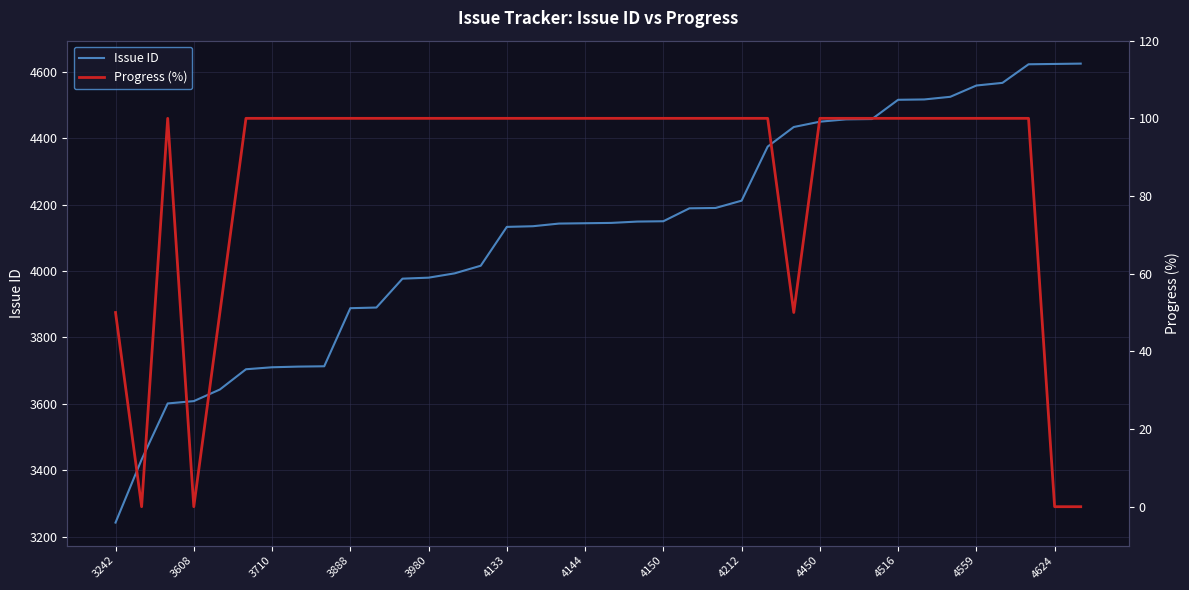

What is the highest value of the Issue ID series?

4625